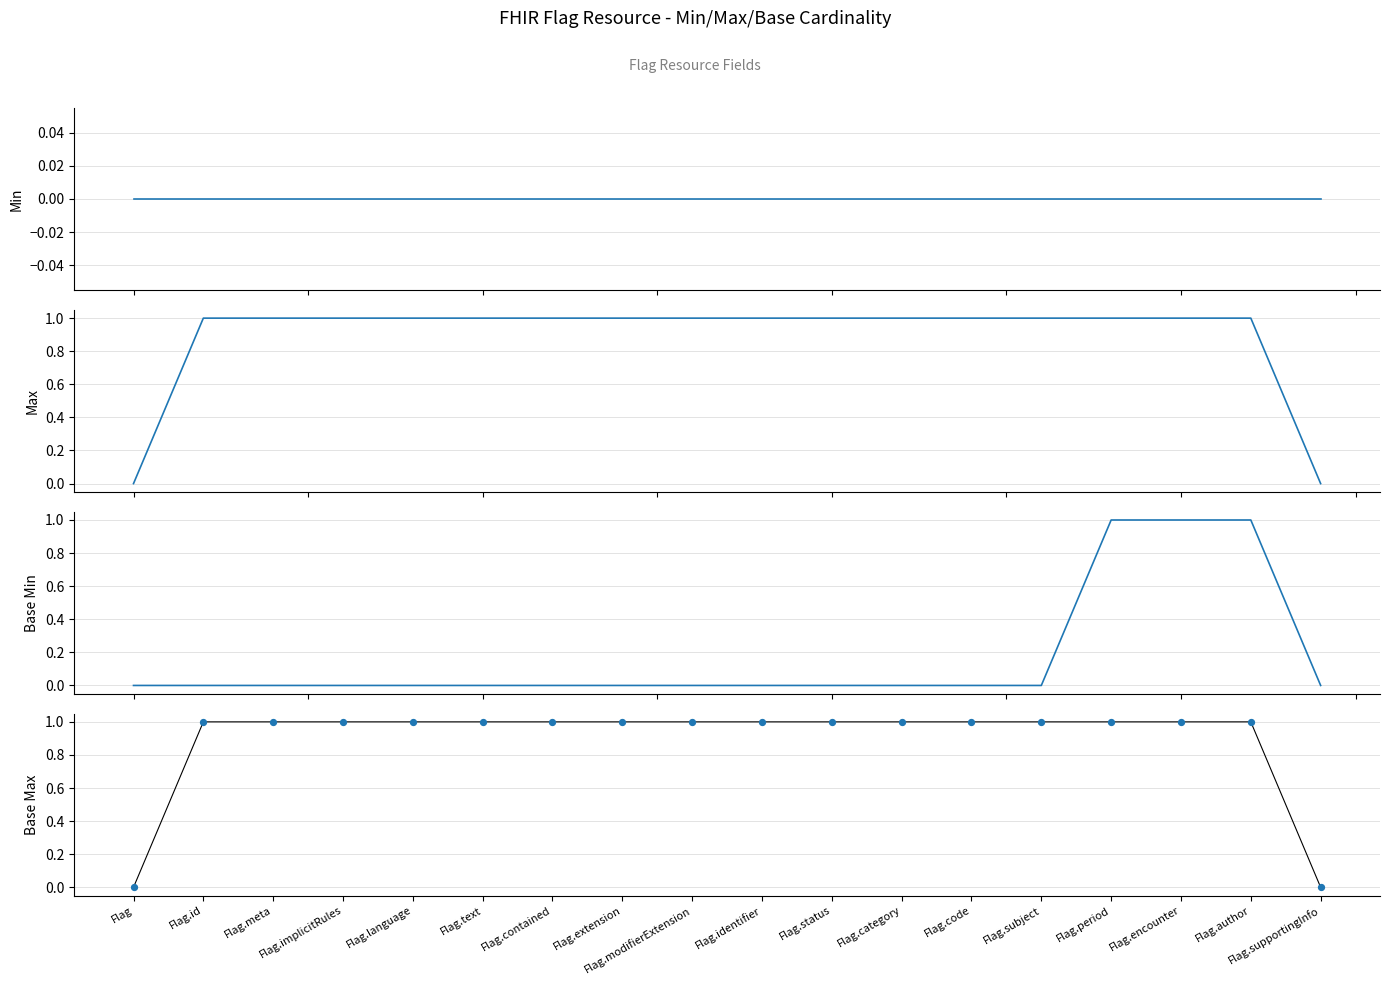

Which series contains the lowest Y value?

Min